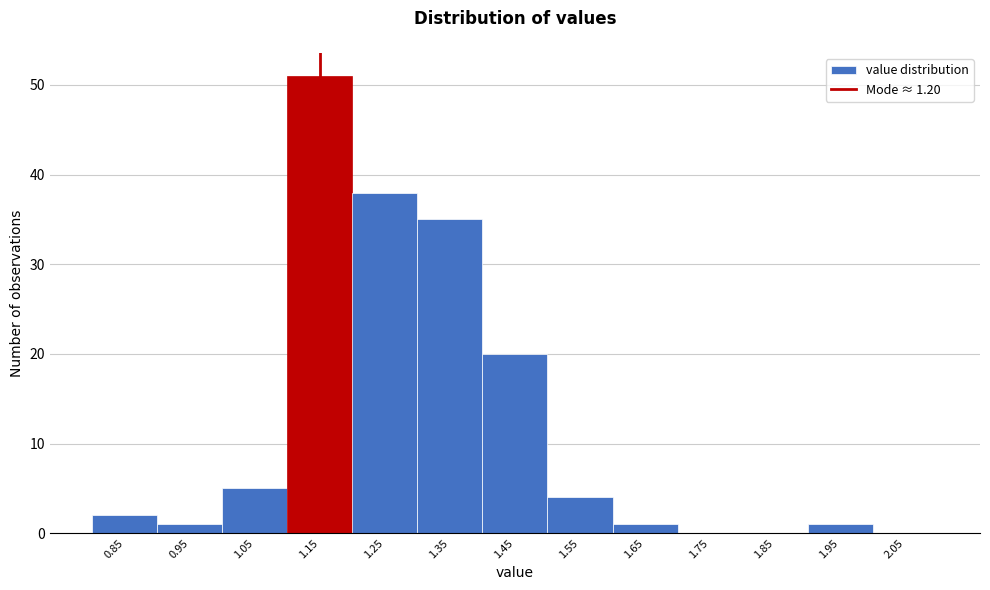

Reading left to right, list all the values displayed in this chart.

0.85=2	0.95=1	1.05=5	1.15=51	1.25=38	1.35=35	1.45=20	1.55=4	1.65=1	1.75=0	1.85=0	1.95=1	2.05=0